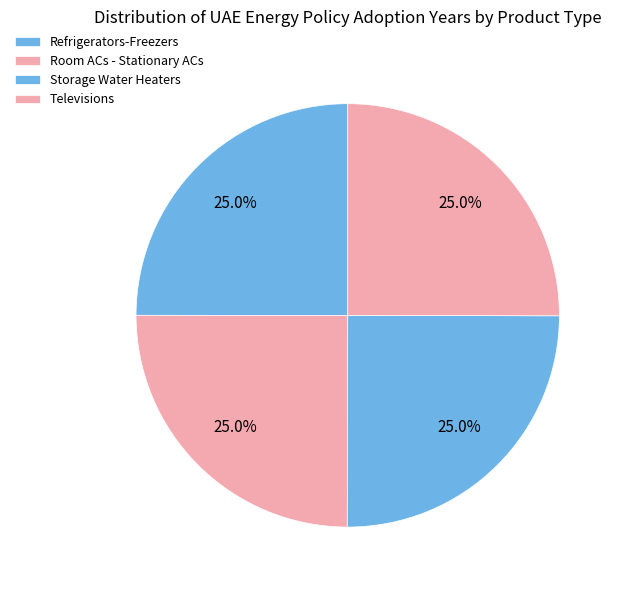

True or false: Storage Water Heaters accounts for 25% of the total.

True